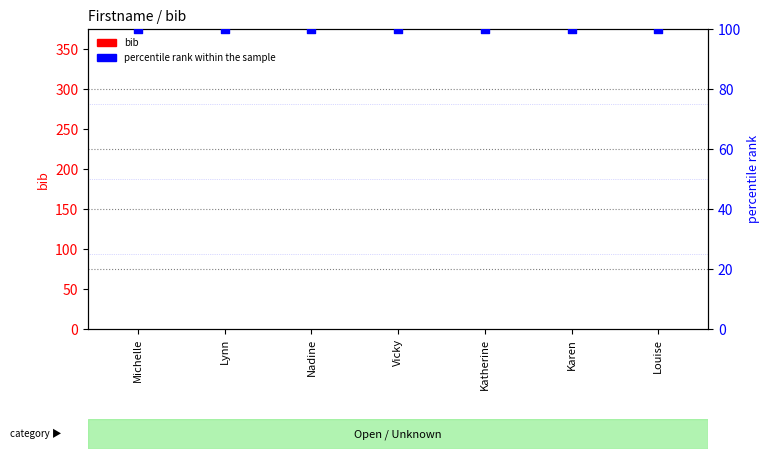

Which series contains the highest Y value?

percentile rank within the sample